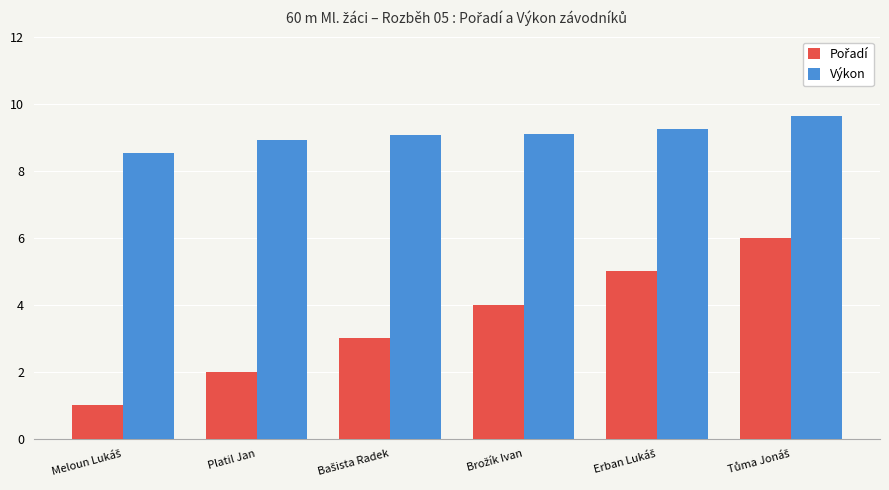

What is the smallest value displayed?

1.0